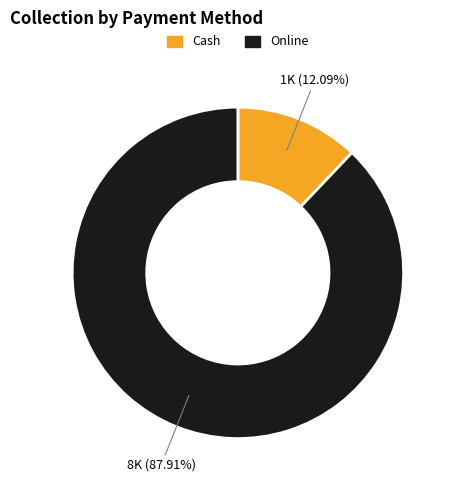

What percentage is the Online slice, to the nearest percent?

88%